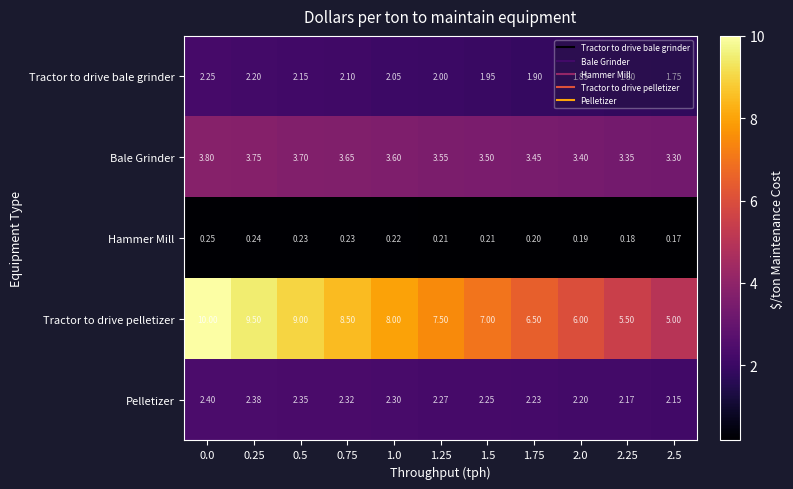

Rank the series at 1.75 from highest to lowest value.

Tractor to drive pelletizer, Bale Grinder, Pelletizer, Tractor to drive bale grinder, Hammer Mill